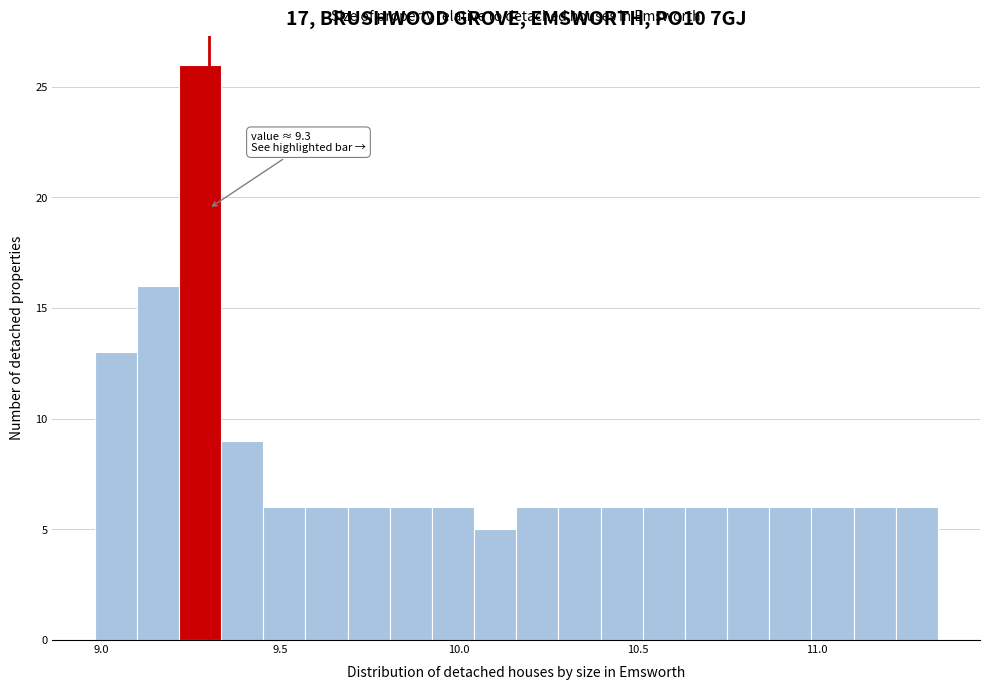

Read against the x-axis, roughly where is the centre of the tallest bar?

9.30